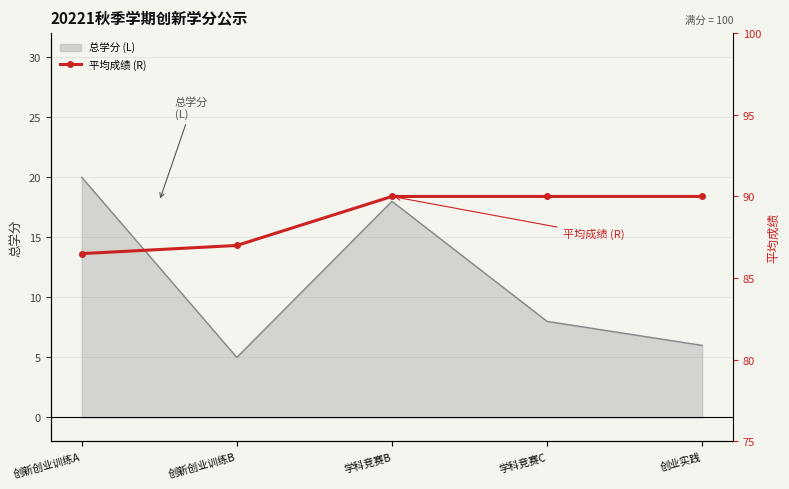

What is the greatest value displayed?

90.0